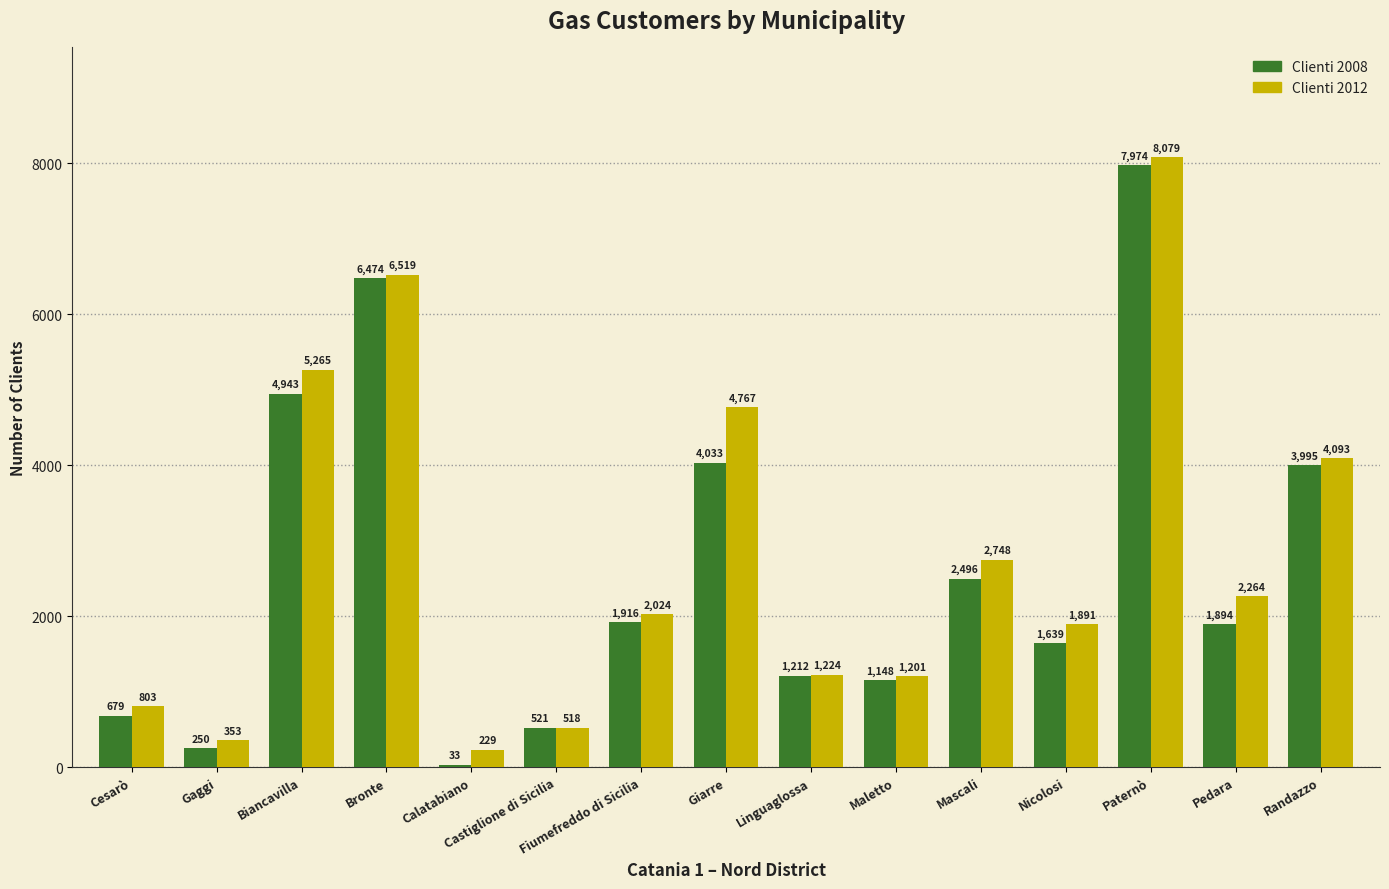

What is the label of the 11th bar from the left?

Mascali